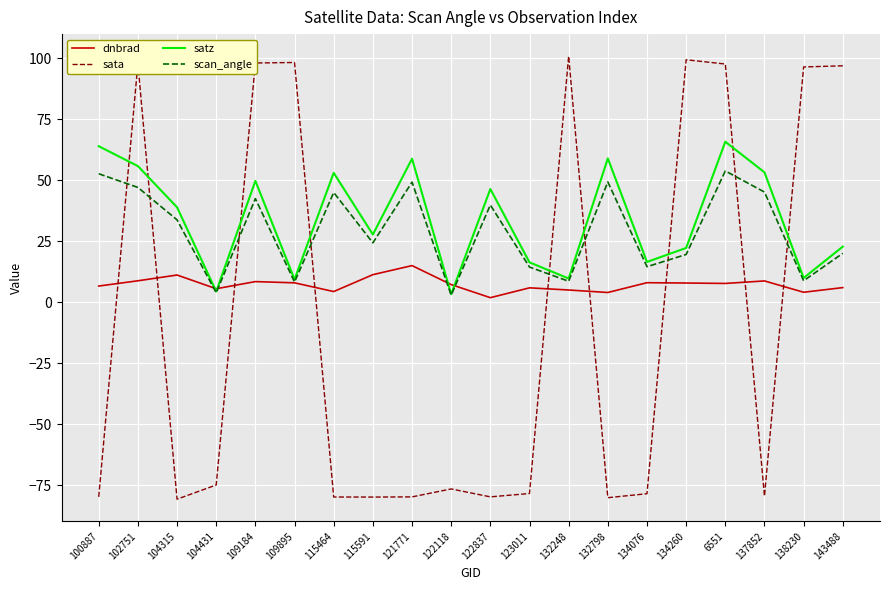

At 134260, list the series in order from largest to smallest.

sata, satz, scan_angle, dnbrad